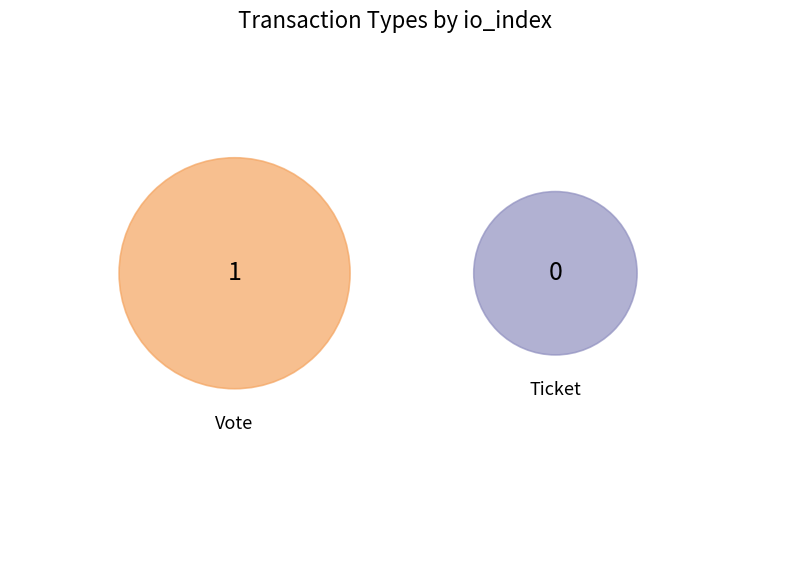

What is the largest slice in the pie chart?

Vote